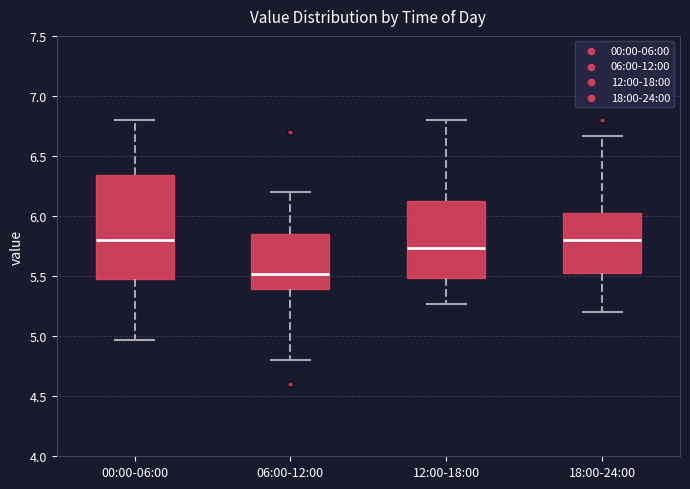

Reading left to right, transcribe this box plot: for each box, give where its median line is, the range the box spans, and where its two whiskers end, as read against the y-axis. The values are not printed on the chart, so give them approximately, as read against the axis.

00:00-06:00: median 5.80, box 5.50 to 6.35, whiskers 4.95 to 6.80
06:00-12:00: median 5.50, box 5.40 to 5.85, whiskers 4.80 to 6.20
12:00-18:00: median 5.75, box 5.50 to 6.15, whiskers 5.25 to 6.80
18:00-24:00: median 5.80, box 5.50 to 6.05, whiskers 5.20 to 6.65